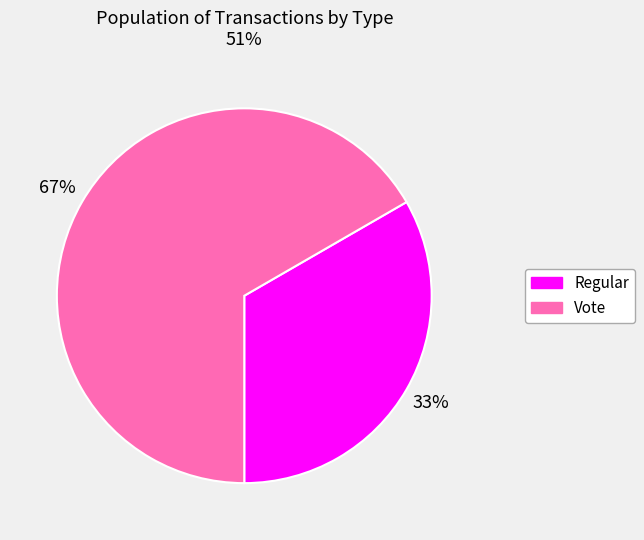

Rank the categories by value from highest to lowest.

Vote, Regular